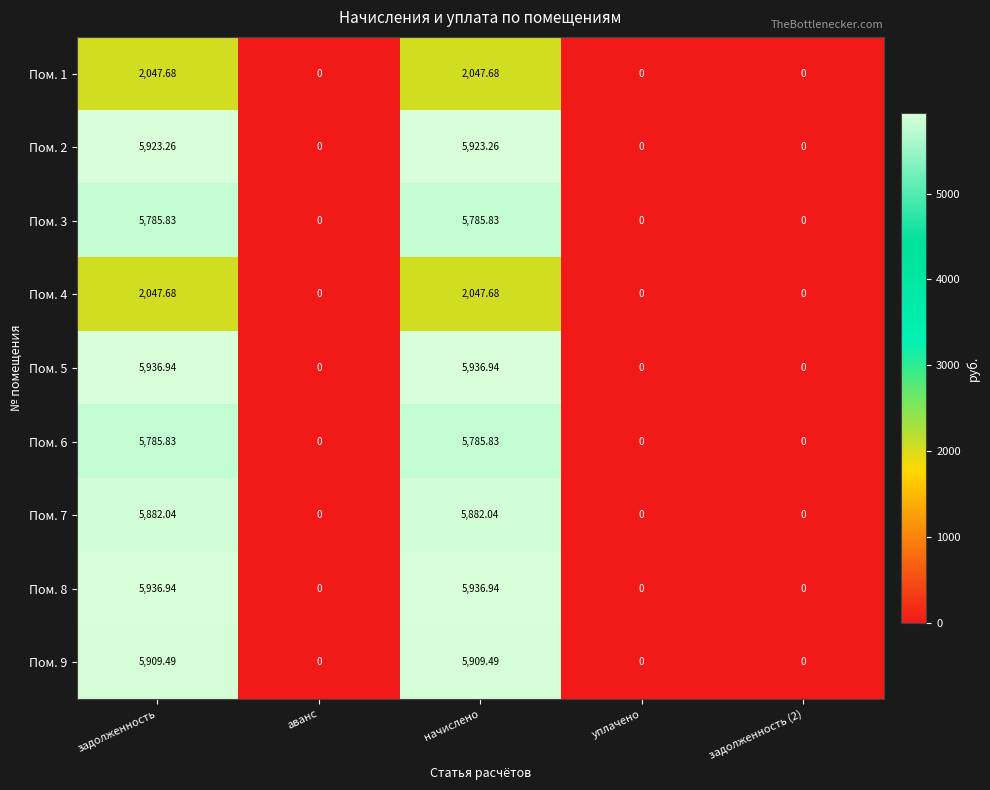

Is the value of Пом. 3 at задолженность greater than the value of Пом. 1 at начислено?

Yes